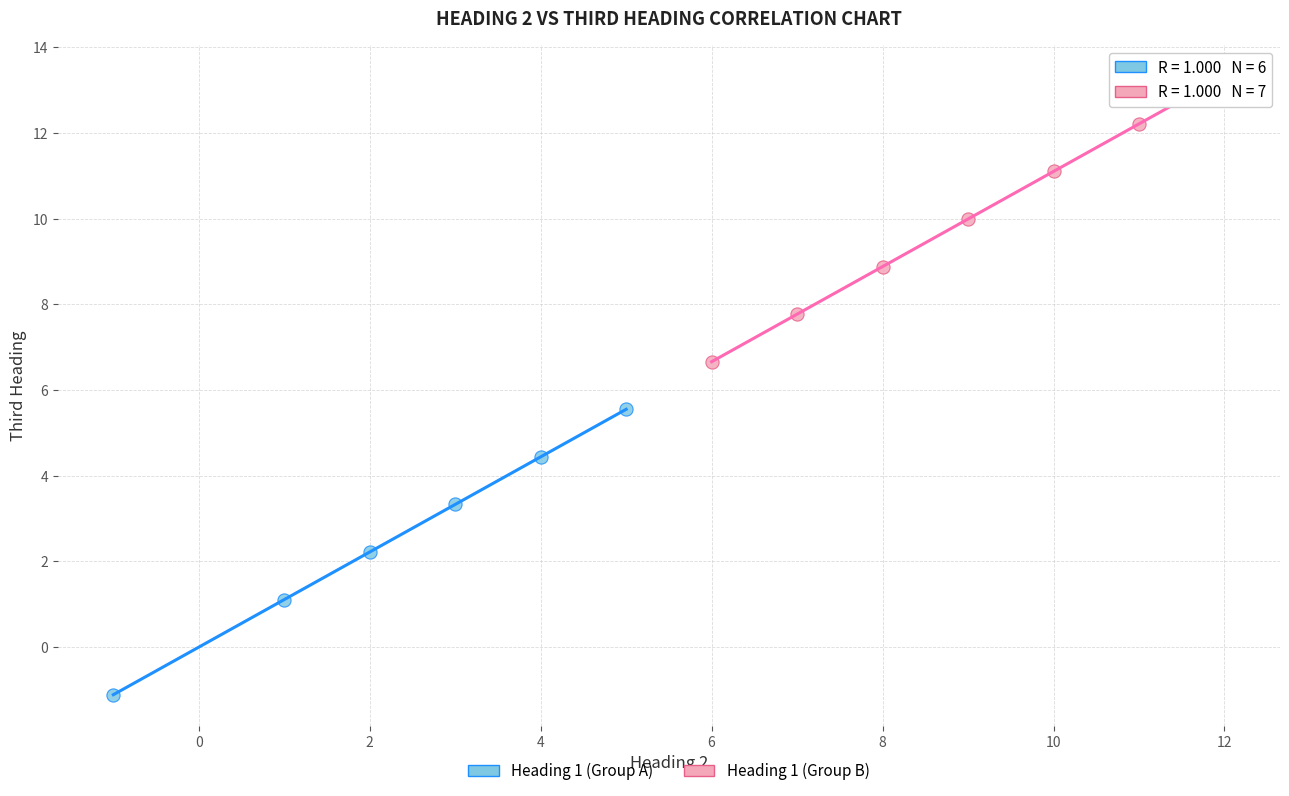

Which series reaches the minimum Y coordinate?

Heading 1 (Group A)